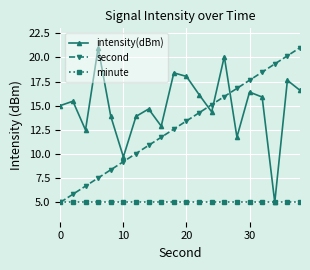

After their last crossing, which series has the higher values: second or intensity(dBm)?

second